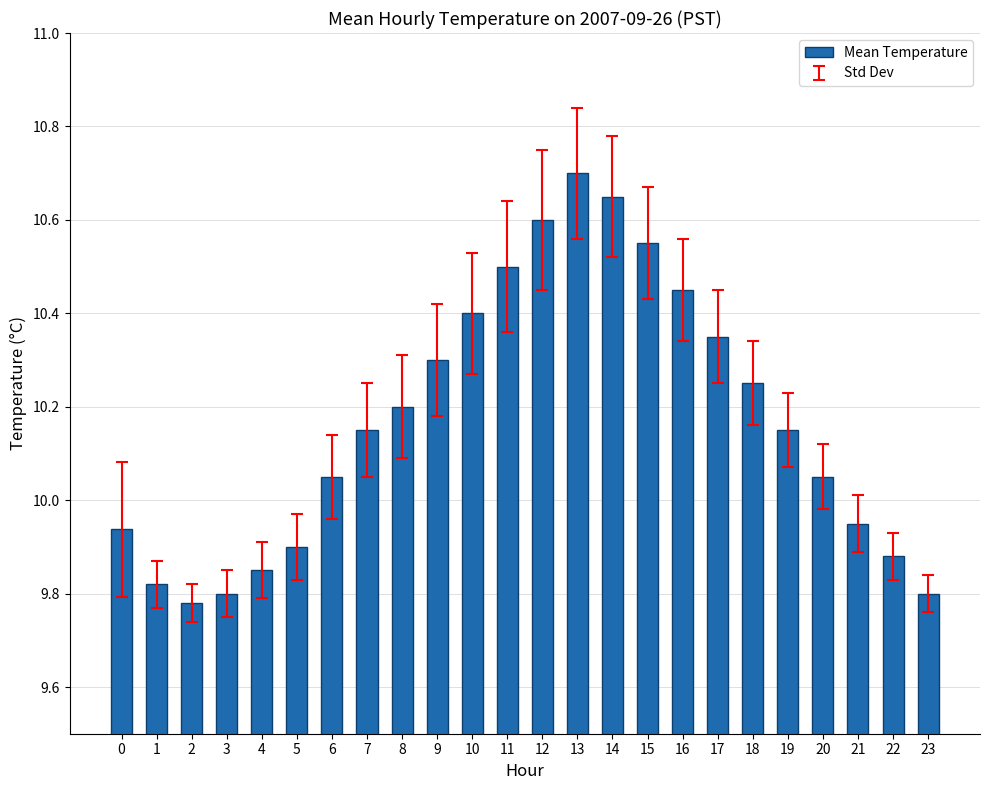

How many bars are there in total?

24